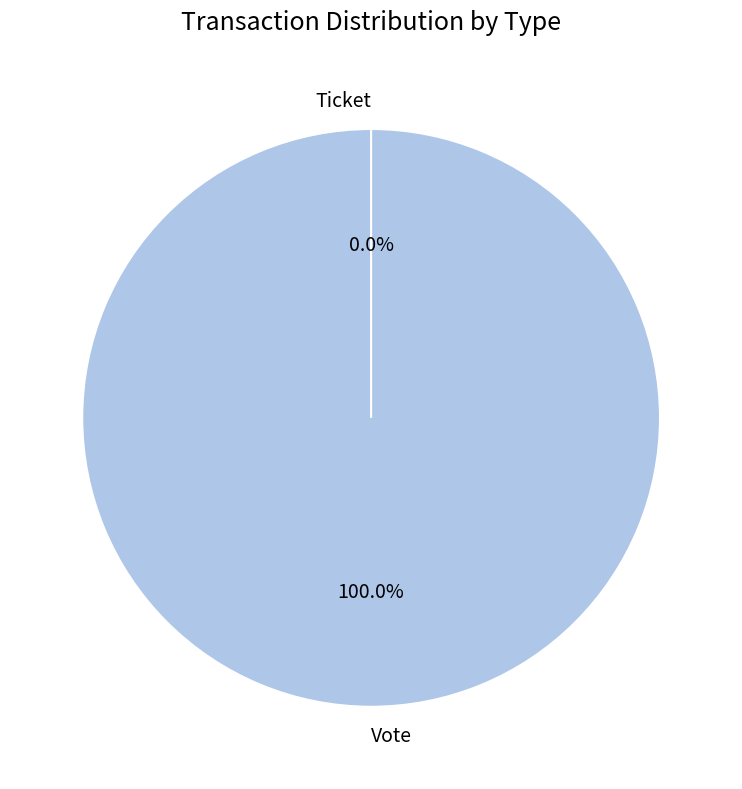

To the nearest percent, what is the difference between the Ticket and Vote slice percentages?

100%